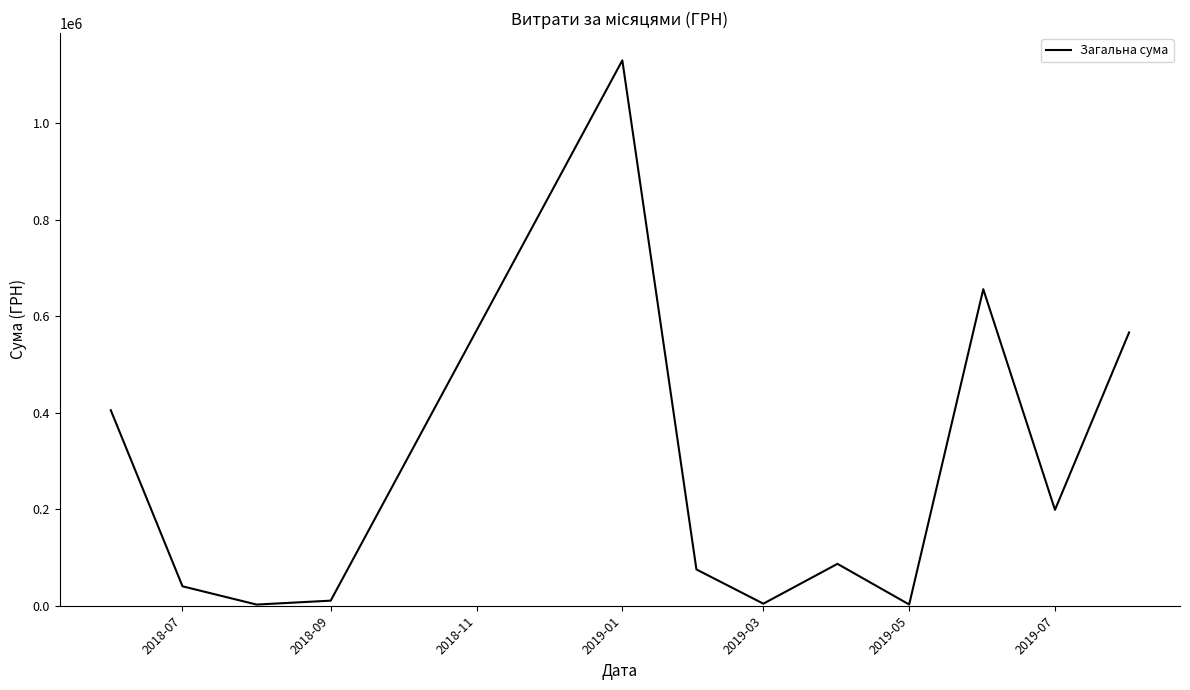

What is the greatest value displayed?

1130183.7